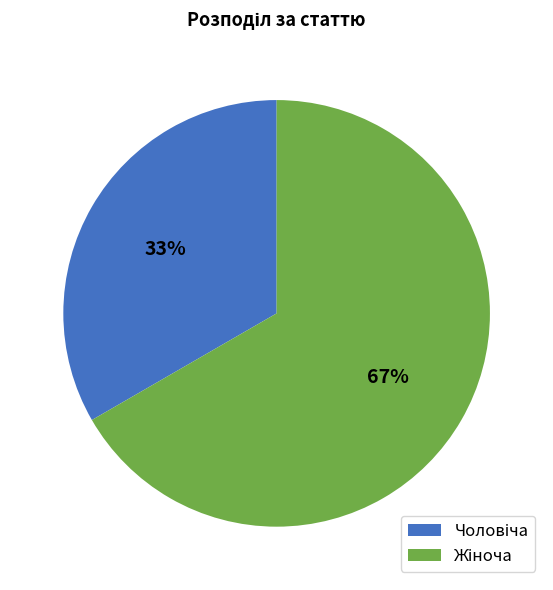

To the nearest percent, what is the average slice percentage?

50%